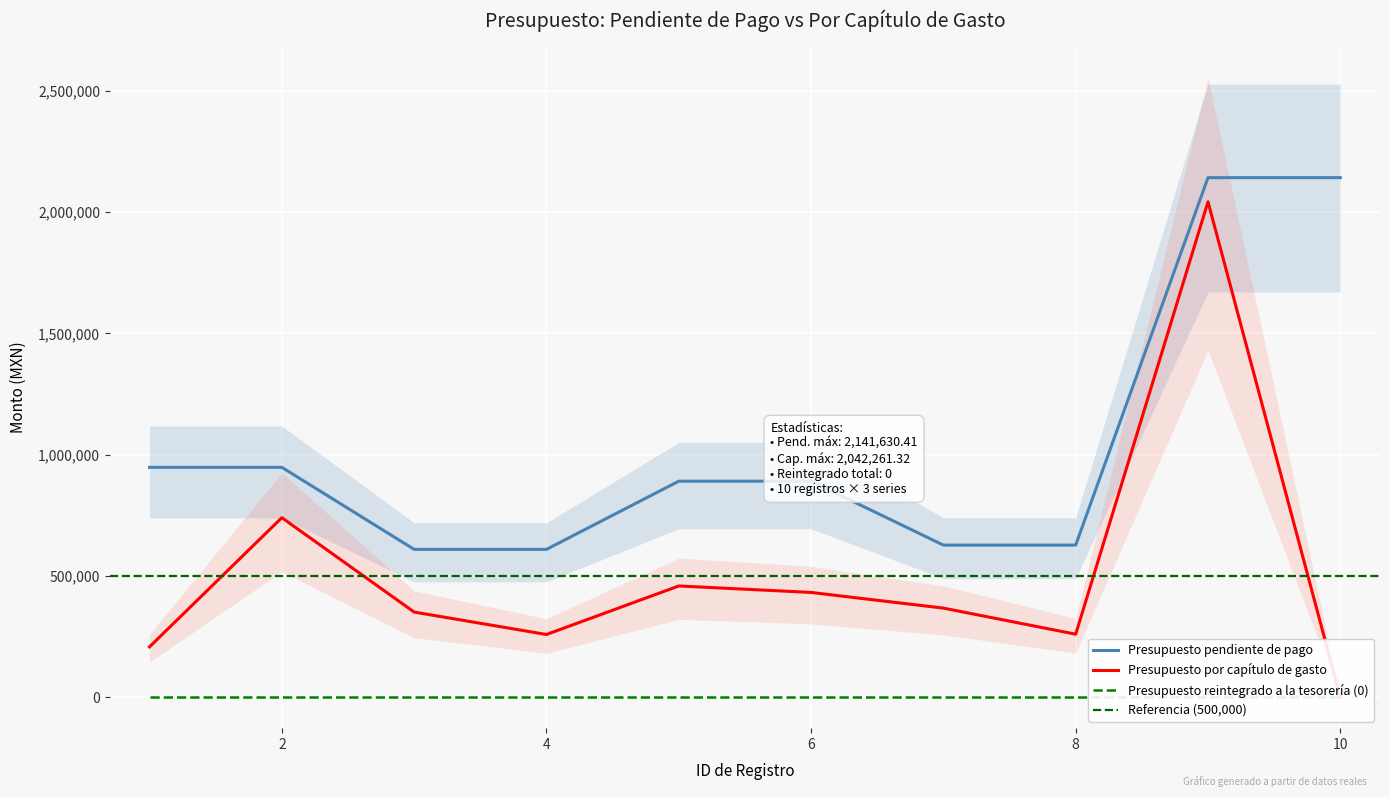

True or false: Presupuesto por capítulo de gasto and Presupuesto pendiente de pago cross at least once.

False